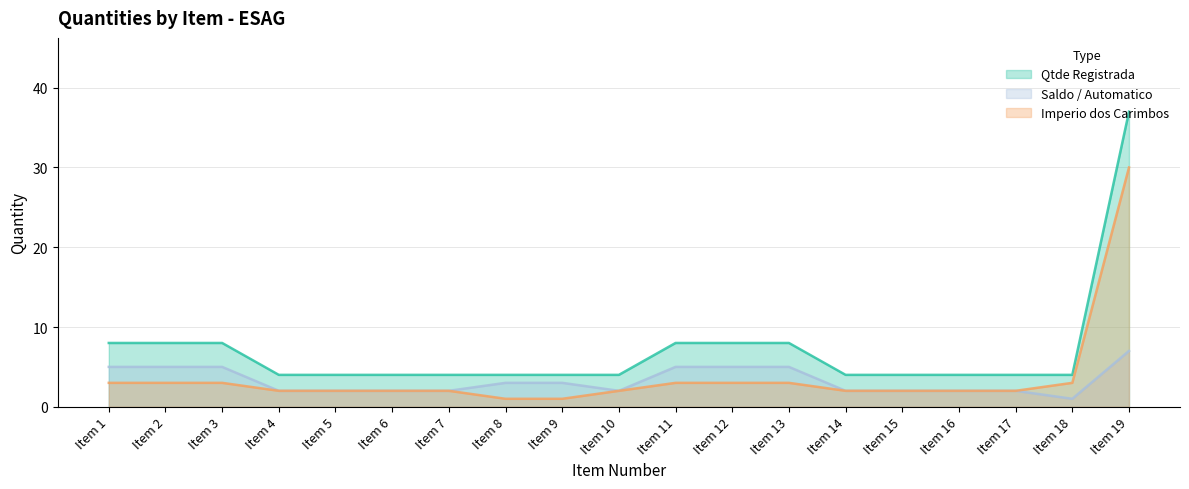

What is the lowest value of the Saldo / Automatico series?

1